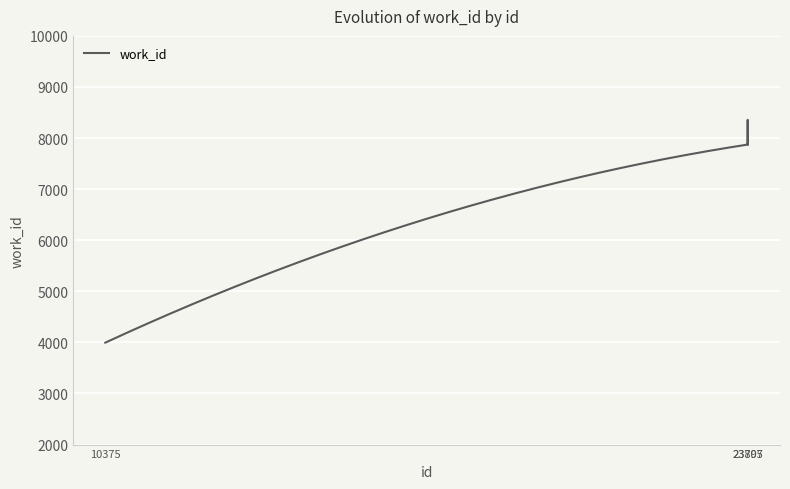

What is the minimum value shown in the chart?

3995.0